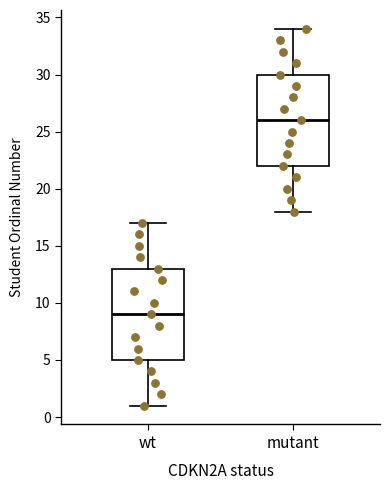

Which box's median line is the lowest?

wt